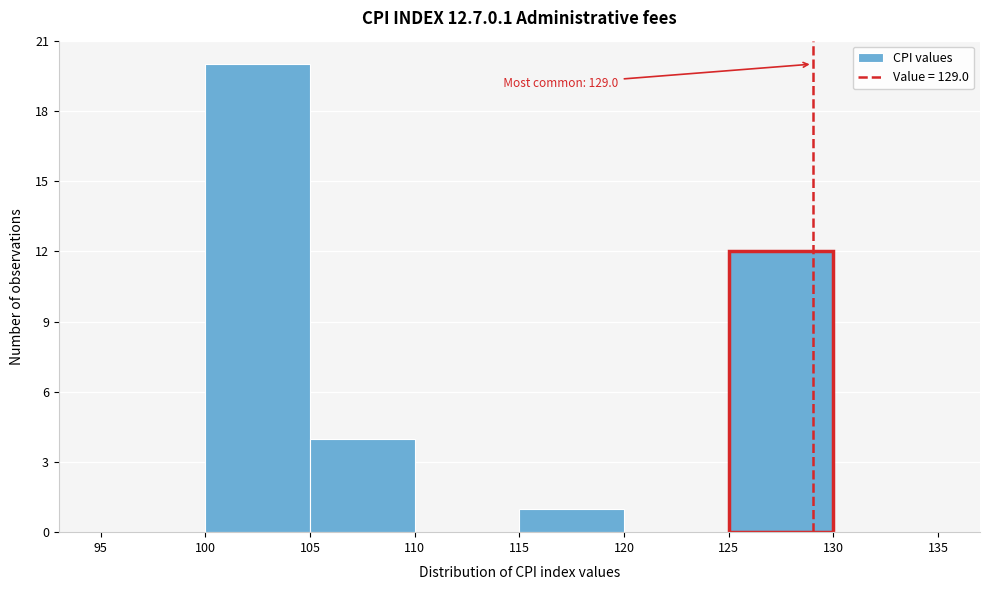

Over which range of the x-axis is the bar tallest?

100 to 105